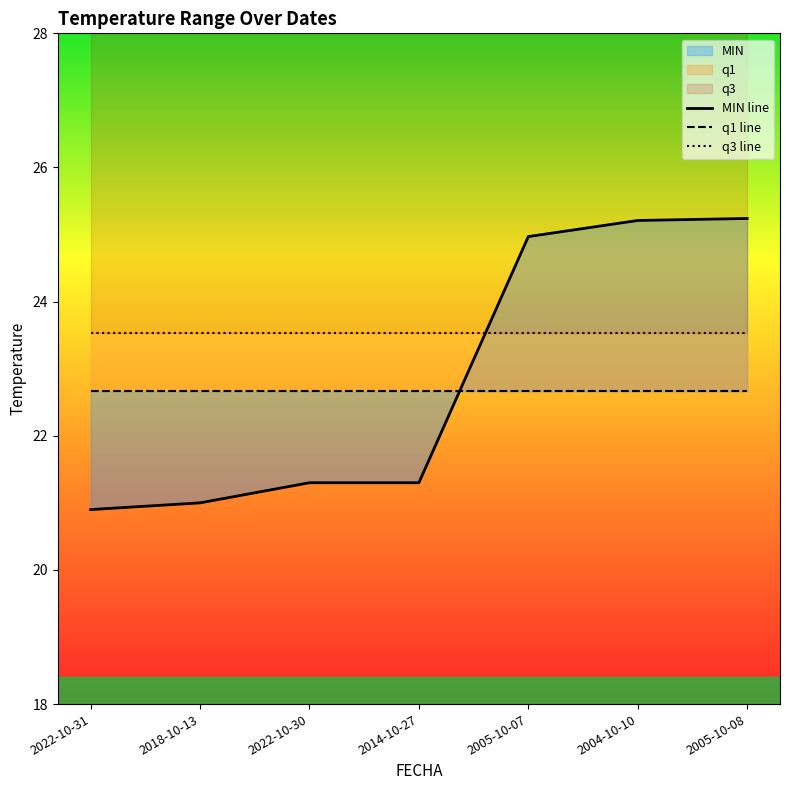

Rank the categories by q3 line value from highest to lowest.

2022-10-31, 2018-10-13, 2022-10-30, 2014-10-27, 2005-10-07, 2004-10-10, 2005-10-08